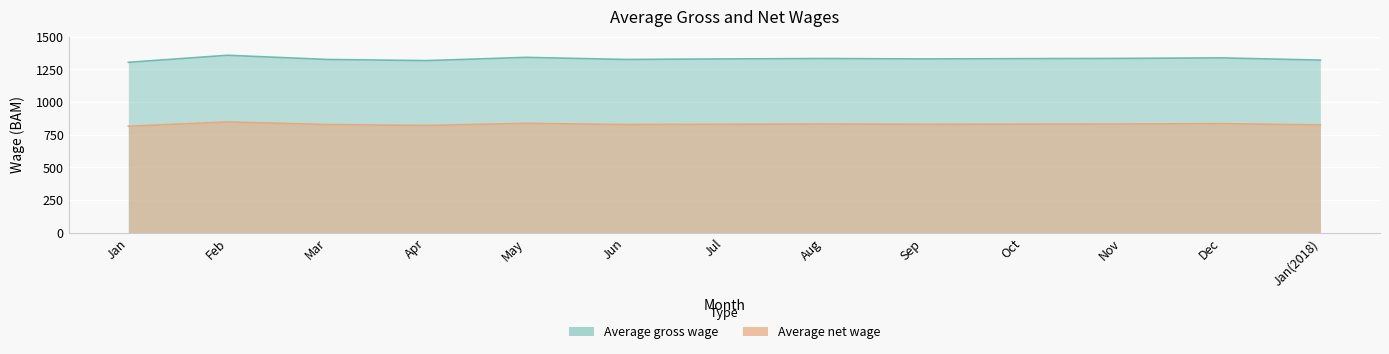

True or false: Average net wage and Average gross wage cross at least once.

False